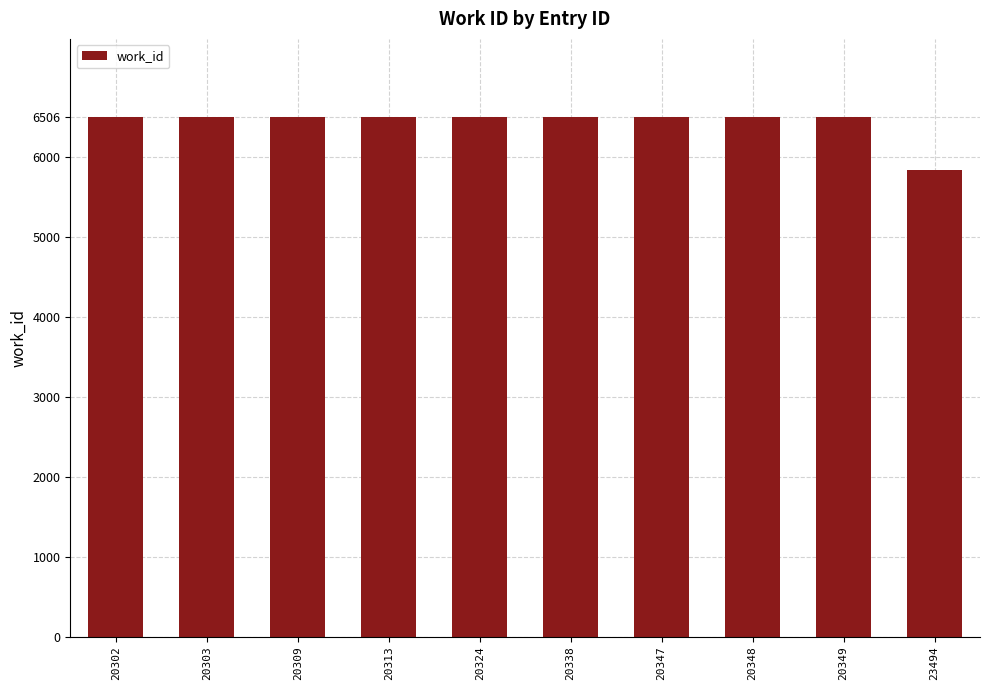

Is it true that the value at 20324 is 2996?

False